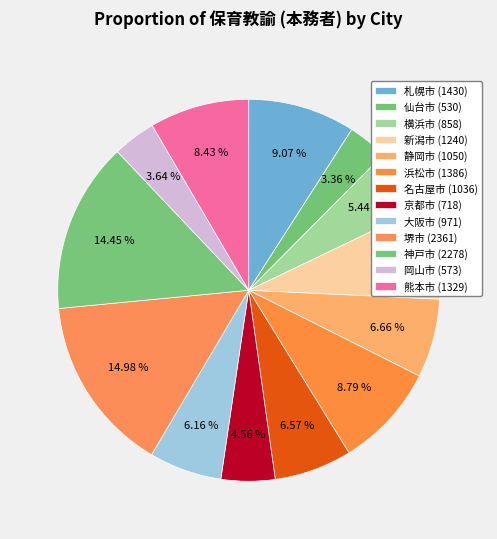

Count the number of slices in the pie.

13